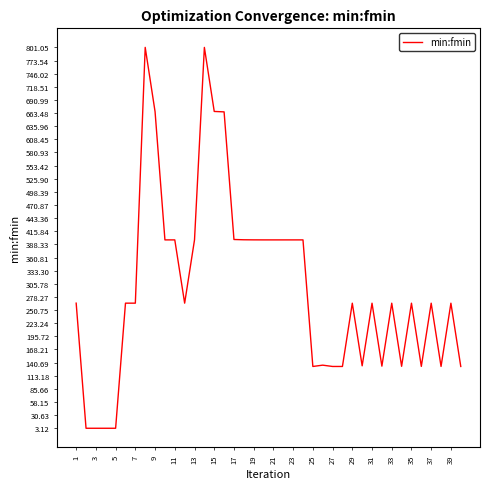

What is the maximum value shown in the chart?

801.1